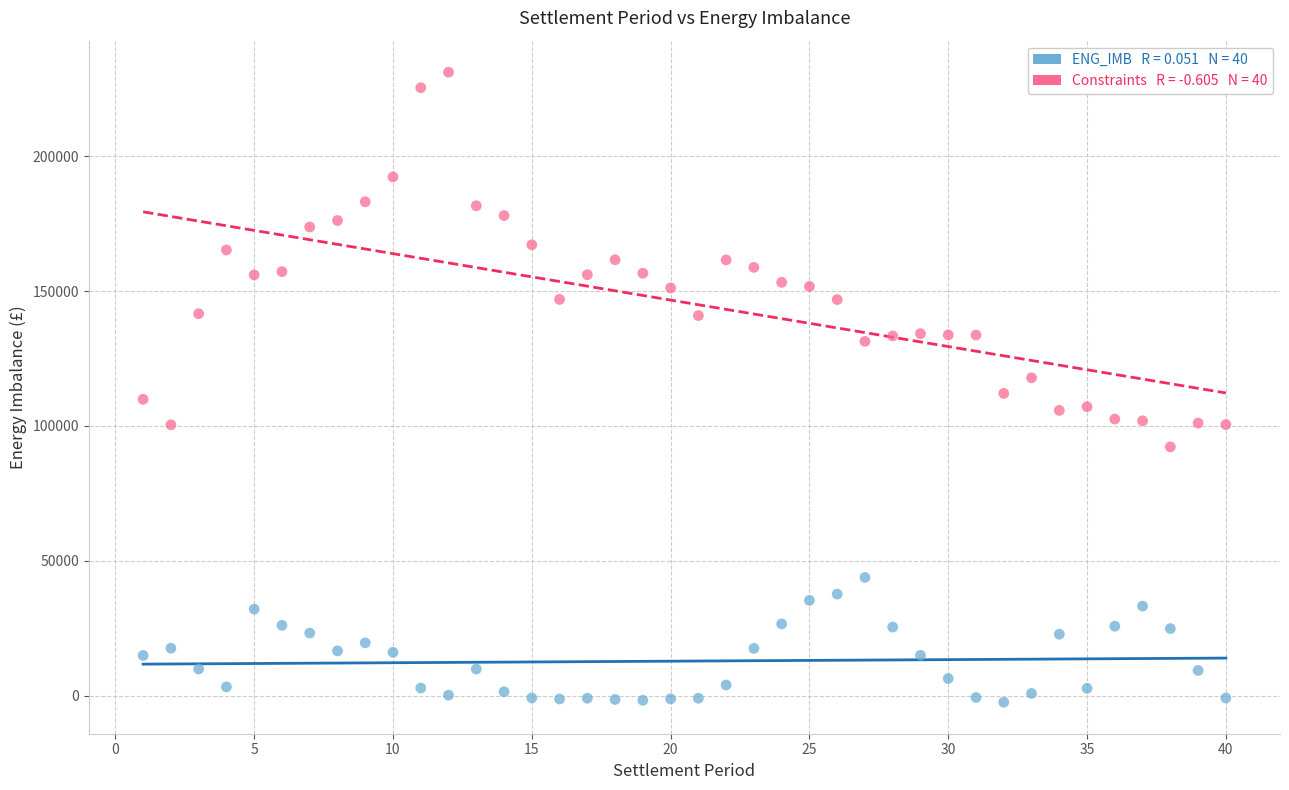

Across all data points, what is the range of Y values (max minus min)?

233546.6